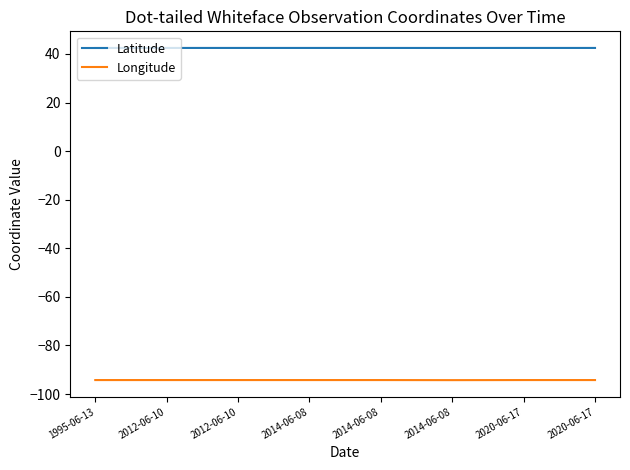

Which has a higher value, 2020-06-17 or 2014-06-08?

2020-06-17